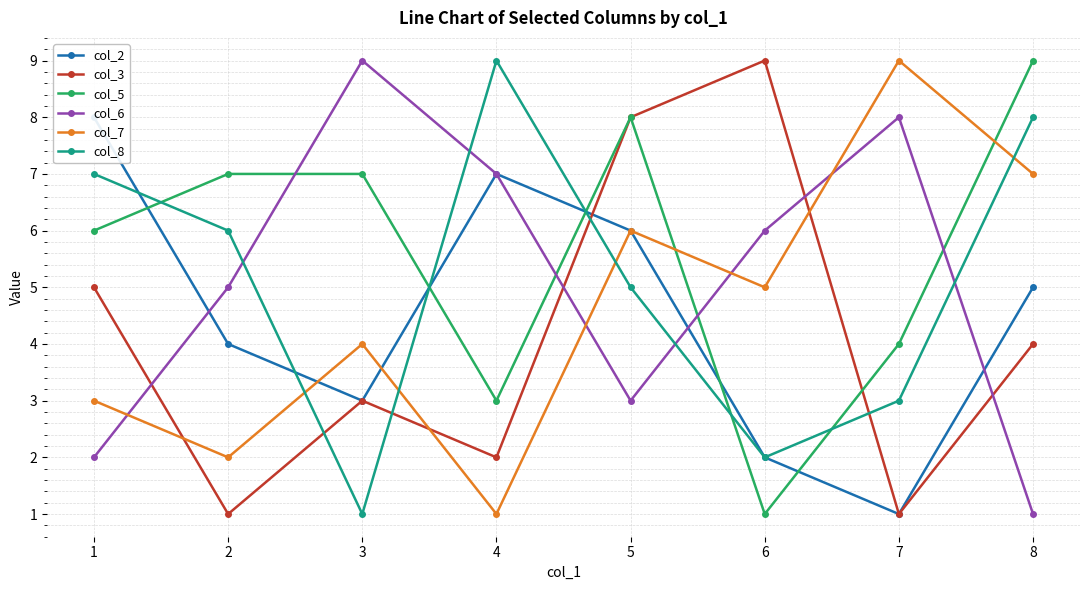

What are all the series names shown in the legend?

col_2, col_3, col_5, col_6, col_7, col_8